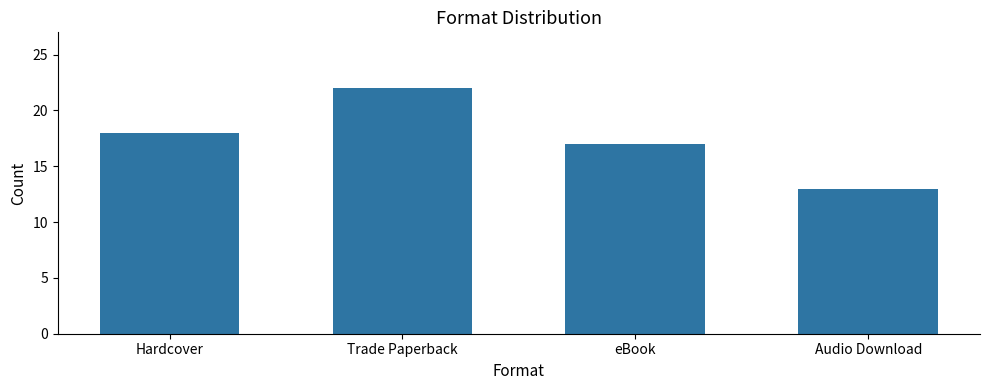

Is it true that the value at eBook is 26?

False